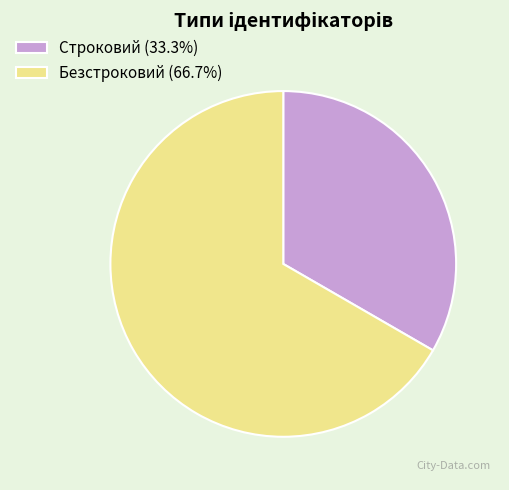

The Безстроковий slice represents 67% of the pie. True or false?

True